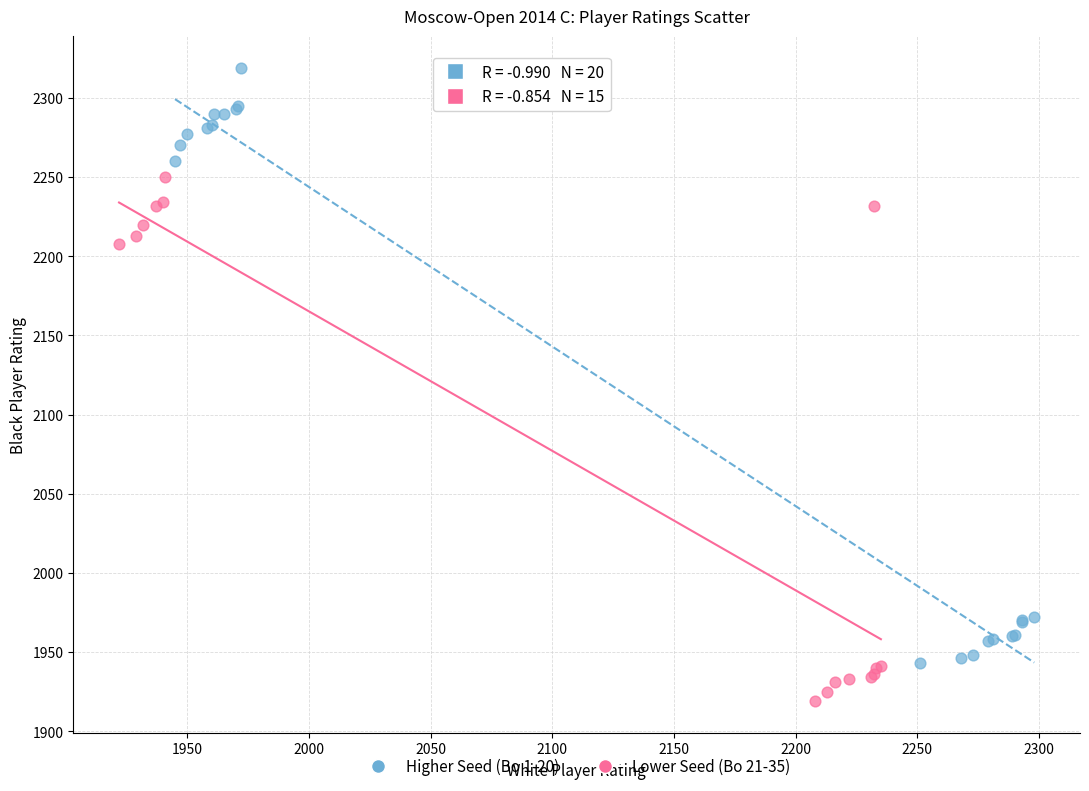

Which series has the widest spread of Y values?

Higher Seed (Bo 1-20)